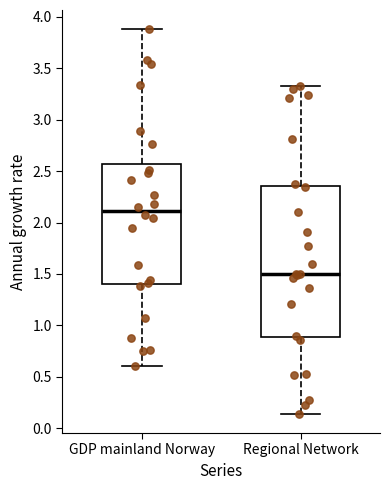

Which box's median line is the highest?

GDP mainland Norway